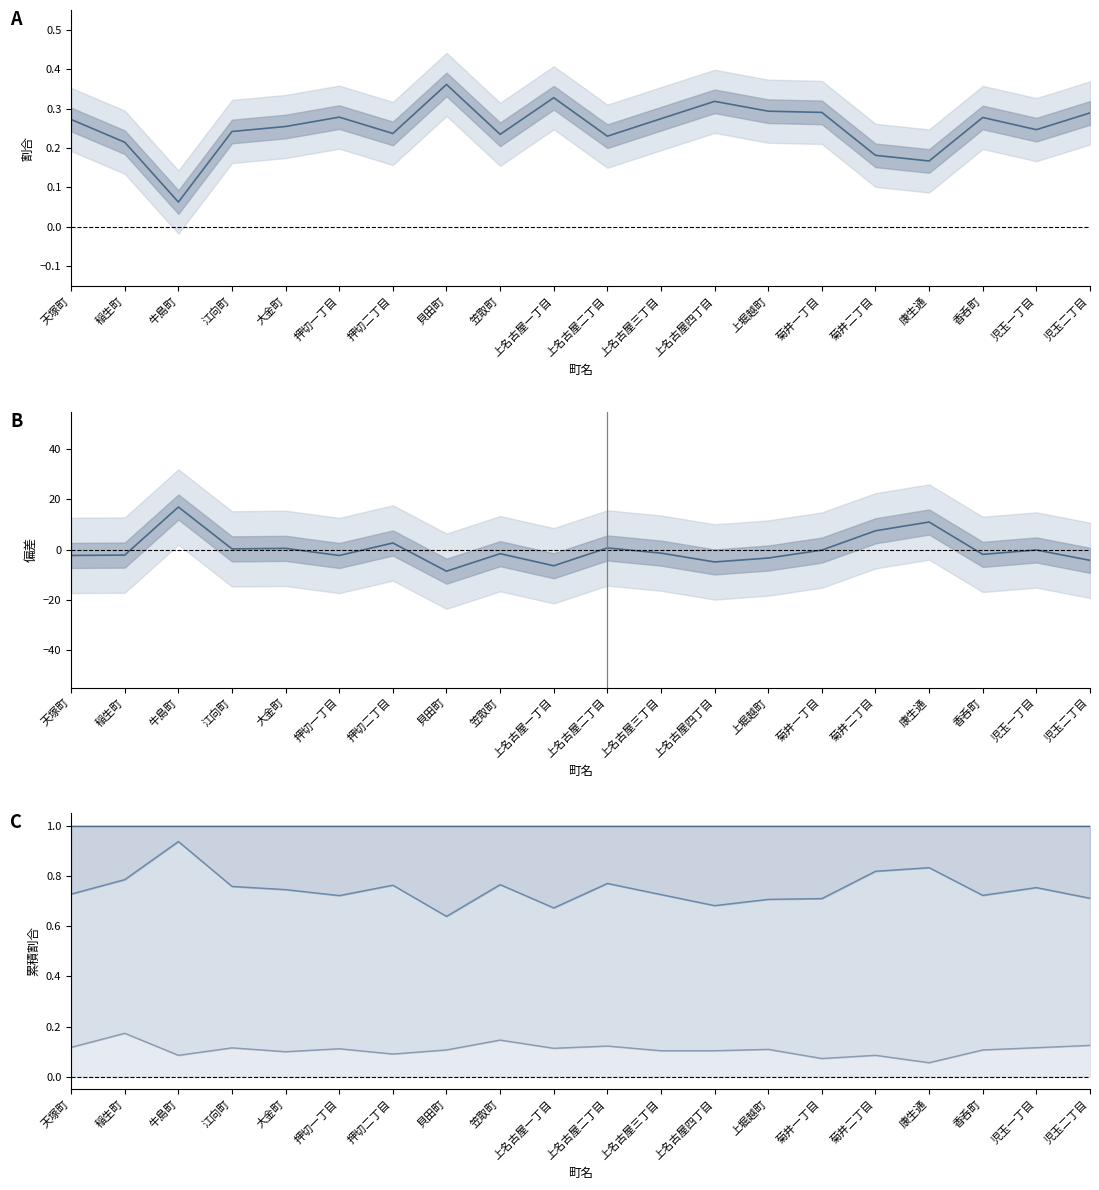

Reading right to left, extract all data points from this chart.

65歳以上: 児玉二丁目=0.3	児玉一丁目=0.2	香呑町=0.3	康生通=0.2	菊井二丁目=0.2	菊井一丁目=0.3	上堀越町=0.3	上名古屋四丁目=0.3	上名古屋三丁目=0.3	上名古屋二丁目=0.2	上名古屋一丁目=0.3	笠取町=0.2	貝田町=0.4	押切二丁目=0.2	押切一丁目=0.3	大金町=0.3	江向町=0.2	牛島町=0.1	稲生町=0.2	天塚町=0.3
15-64歳: 児玉二丁目=-4.3	児玉一丁目=-0.1	香呑町=-1.9	康生通=11.0	菊井二丁目=7.5	菊井一丁目=-0.2	上堀越町=-3.4	上名古屋四丁目=-4.9	上名古屋三丁目=-1.4	上名古屋二丁目=0.7	上名古屋一丁目=-6.4	笠取町=-1.6	貝田町=-8.6	押切二丁目=2.7	押切一丁目=-2.3	大金町=0.5	江向町=0.3	牛島町=17.0	稲生町=-2.2	天塚町=-2.3
0-14歳 line: 児玉二丁目=0.1	児玉一丁目=0.1	香呑町=0.1	康生通=0.1	菊井二丁目=0.1	菊井一丁目=0.1	上堀越町=0.1	上名古屋四丁目=0.1	上名古屋三丁目=0.1	上名古屋二丁目=0.1	上名古屋一丁目=0.1	笠取町=0.1	貝田町=0.1	押切二丁目=0.1	押切一丁目=0.1	大金町=0.1	江向町=0.1	牛島町=0.1	稲生町=0.2	天塚町=0.1
15-64歳 line: 児玉二丁目=0.7	児玉一丁目=0.8	香呑町=0.7	康生通=0.8	菊井二丁目=0.8	菊井一丁目=0.7	上堀越町=0.7	上名古屋四丁目=0.7	上名古屋三丁目=0.7	上名古屋二丁目=0.8	上名古屋一丁目=0.7	笠取町=0.8	貝田町=0.6	押切二丁目=0.8	押切一丁目=0.7	大金町=0.7	江向町=0.8	牛島町=0.9	稲生町=0.8	天塚町=0.7
65歳以上 line: 児玉二丁目=1.0	児玉一丁目=1.0	香呑町=1.0	康生通=1.0	菊井二丁目=1.0	菊井一丁目=1.0	上堀越町=1.0	上名古屋四丁目=1.0	上名古屋三丁目=1.0	上名古屋二丁目=1.0	上名古屋一丁目=1.0	笠取町=1.0	貝田町=1.0	押切二丁目=1.0	押切一丁目=1.0	大金町=1.0	江向町=1.0	牛島町=1.0	稲生町=1.0	天塚町=1.0